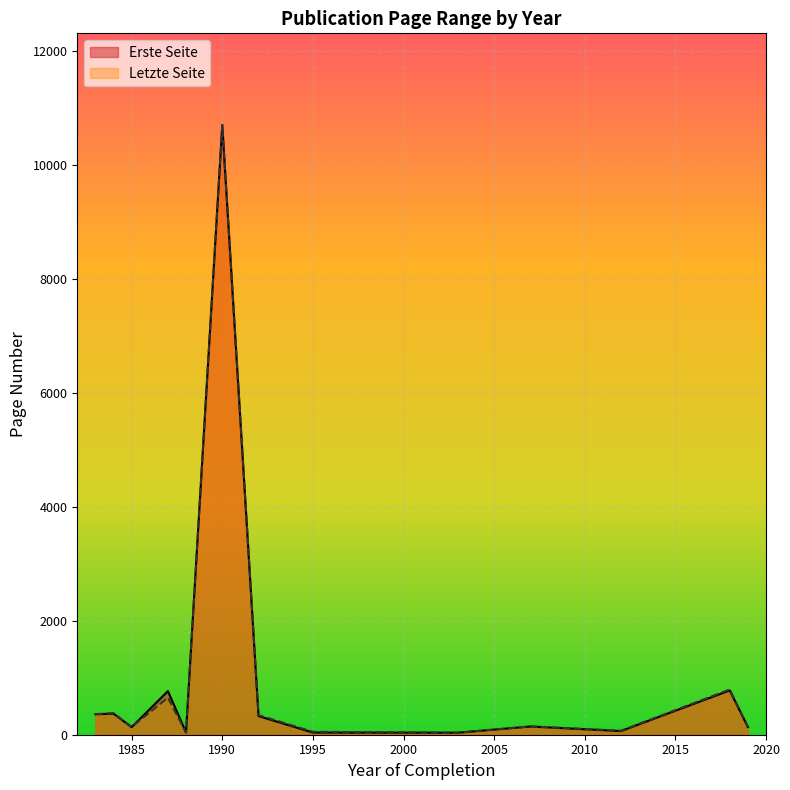

Is it true that Letzte Seite equals 135.5 at 1985?

True